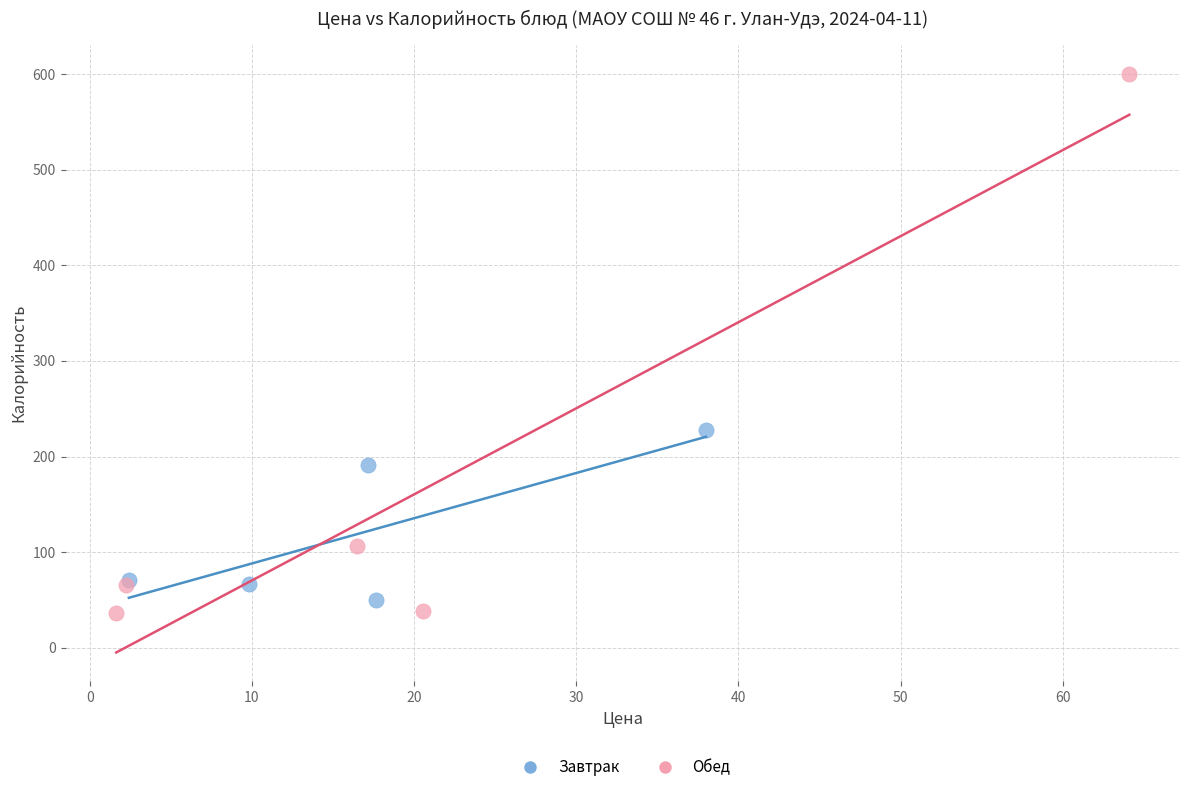

Which series contains the highest Y value?

Обед